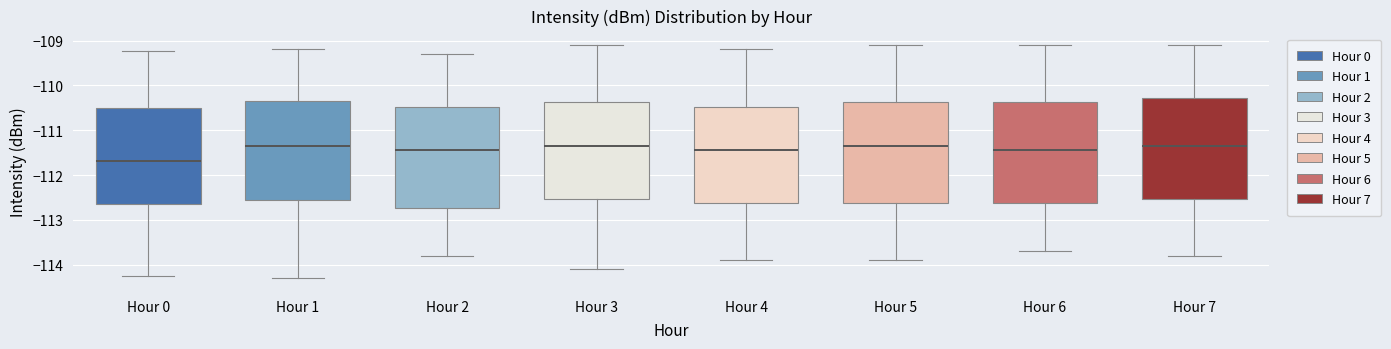

Where does the upper whisker of the box for Hour 1 end on the y-axis? The values are not printed on the chart, so give them approximately, as read against the axis.

-109.2